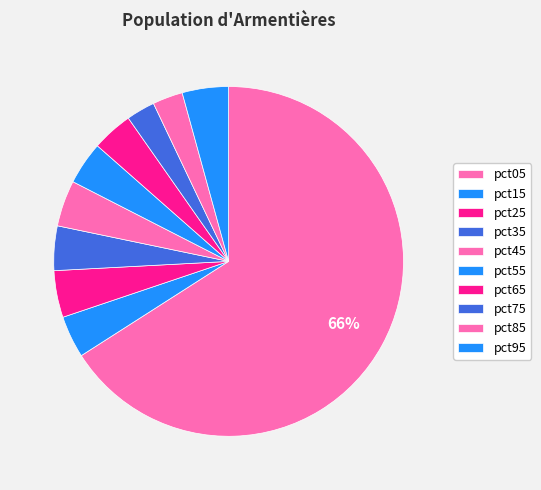

Does pct05 account for over 50% of the chart?

Yes